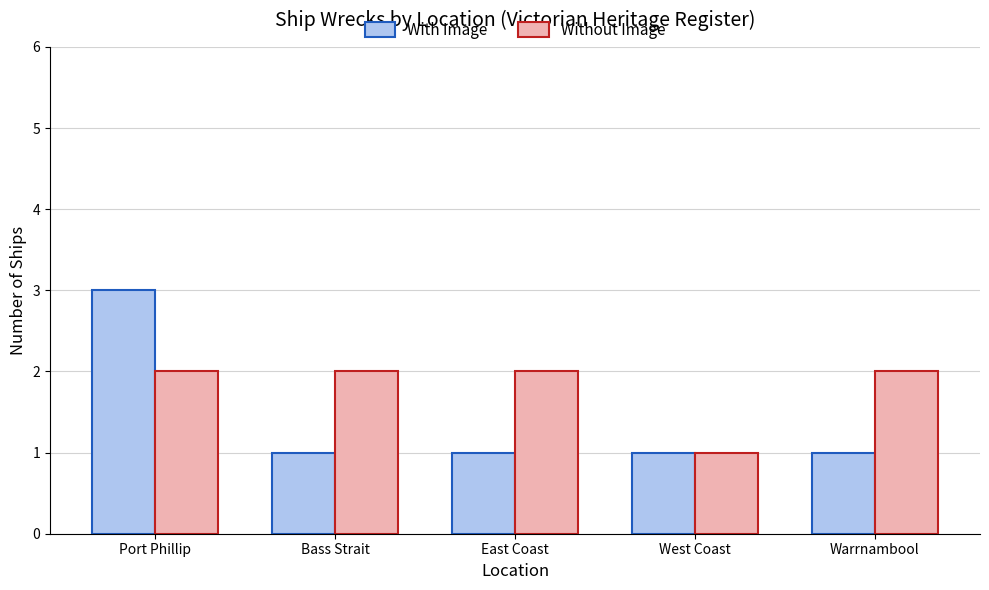

Does the chart contain any negative values?

No